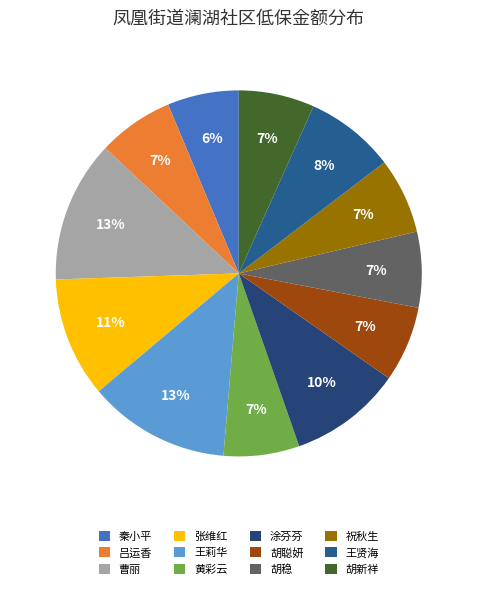

Which slice is the smallest?

秦小平